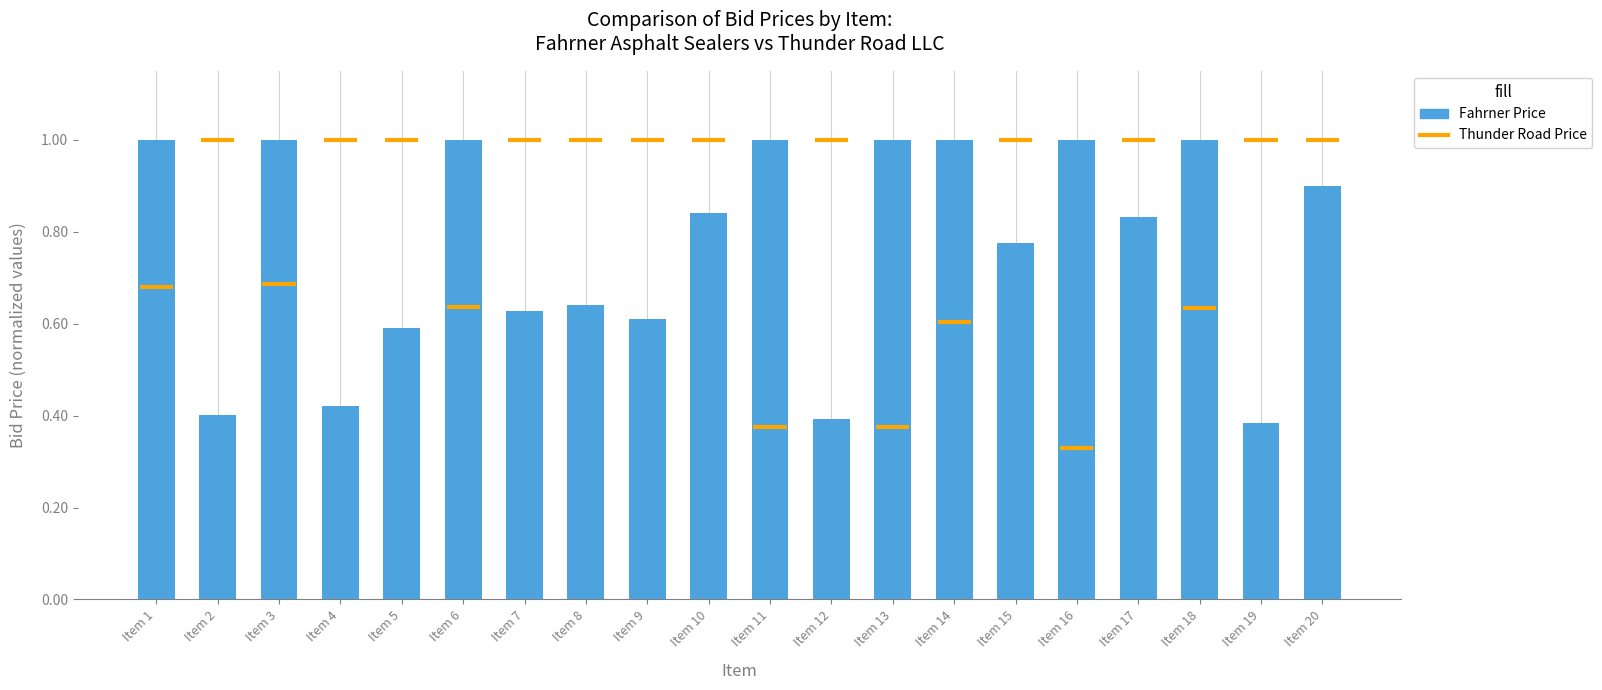

What is the sum of all values?

15.4